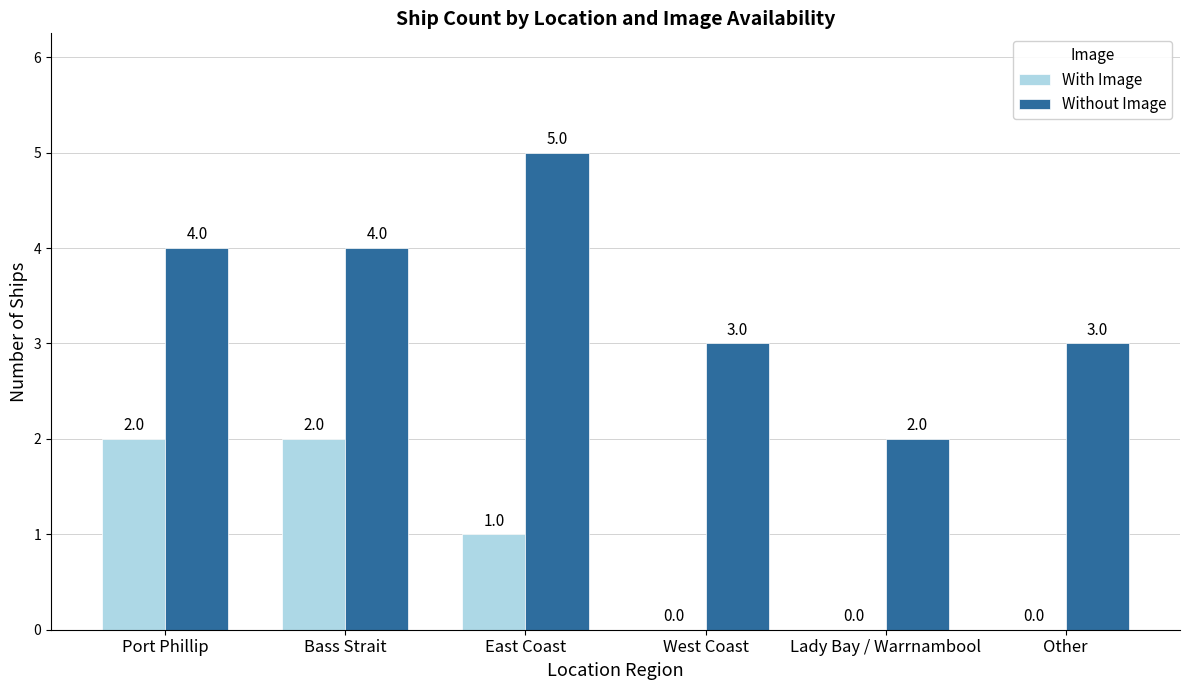

How many values in With Image are above zero?

3